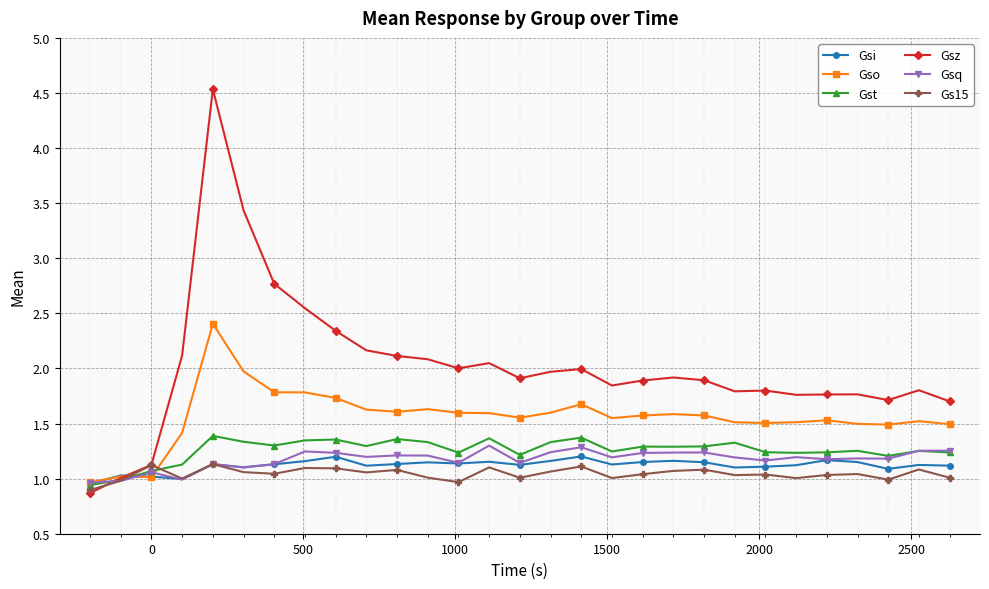

What is the minimum value shown in the chart?

0.9